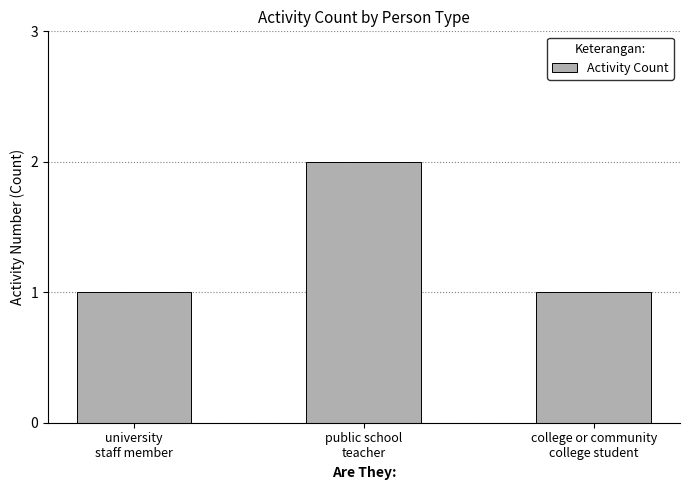

What is the sum of all values?

4